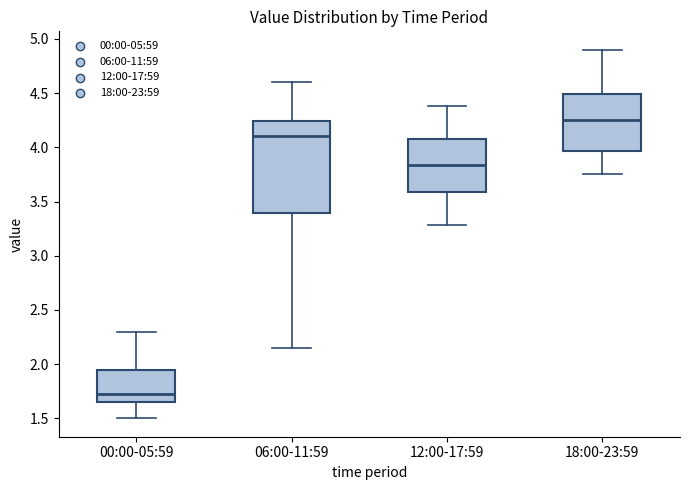

Where is the lower edge of the box for 12:00-17:59 on the y-axis? The values are not printed on the chart, so give them approximately, as read against the axis.

3.60